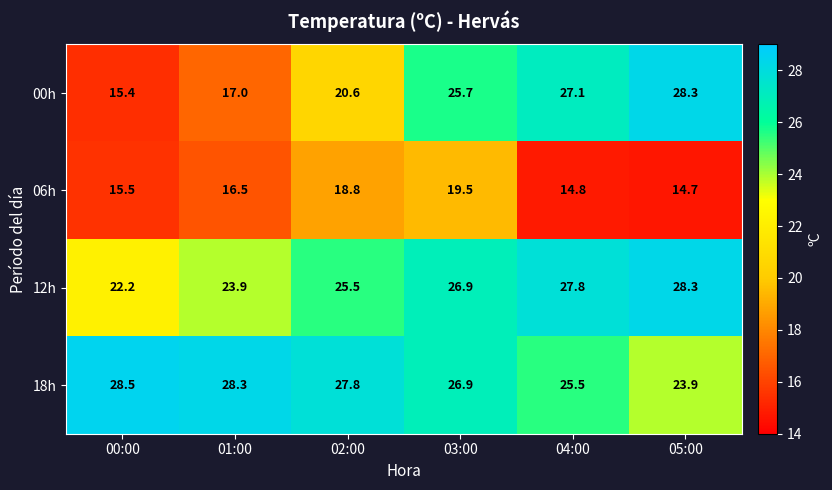

What value does the 12h series have at 00:00?

22.2